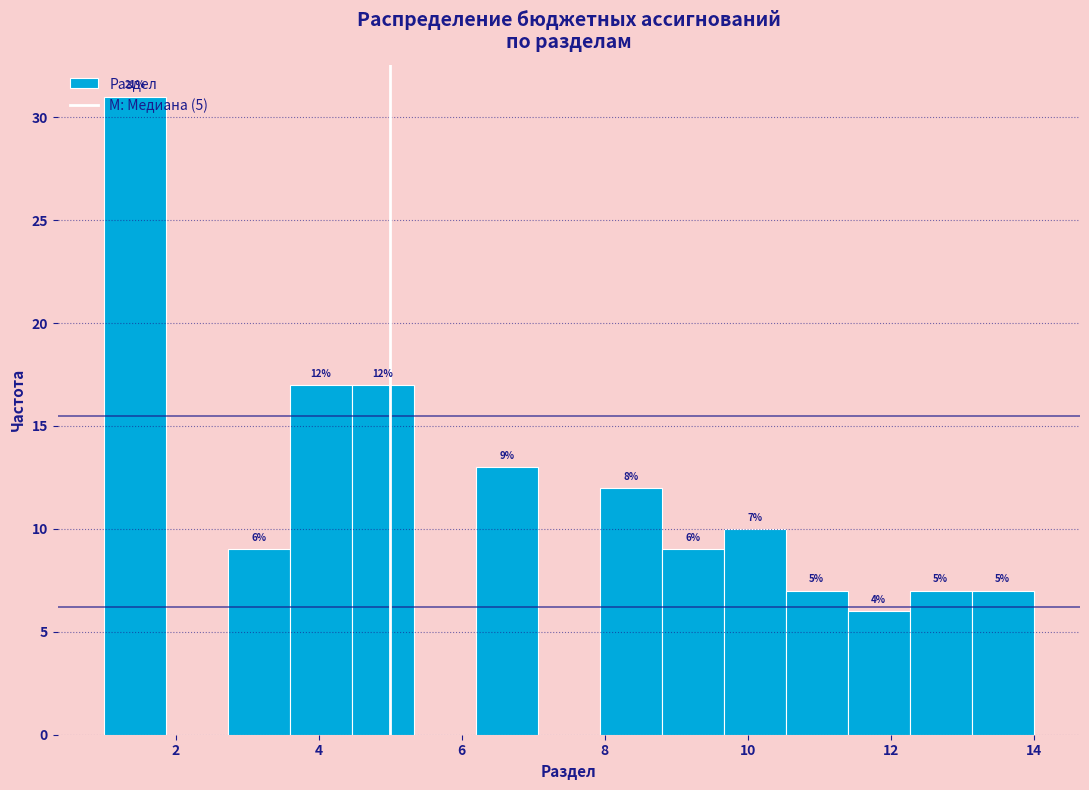

Which range on the x-axis has the tallest bar?

1.0 to 1.8